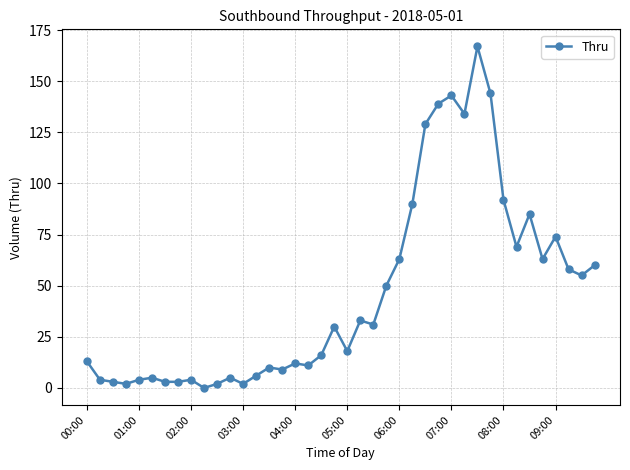

True or false: the data has more than 1 interior local peaks.

True